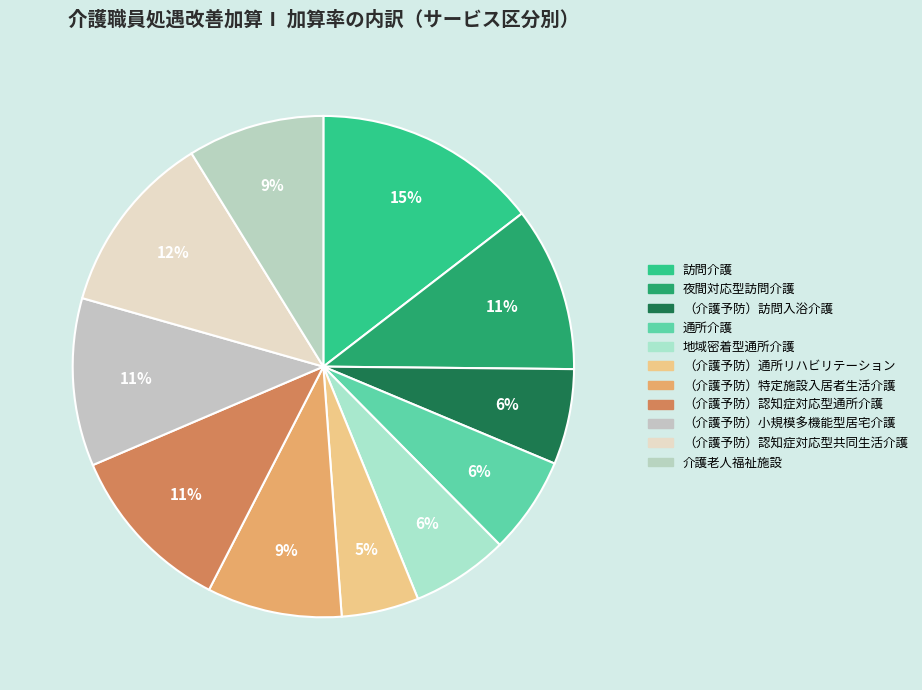

To the nearest percent, what is the combined percentage of （介護予防）通所リハビリテーション and （介護予防）小規模多機能型居宅介護?

16%